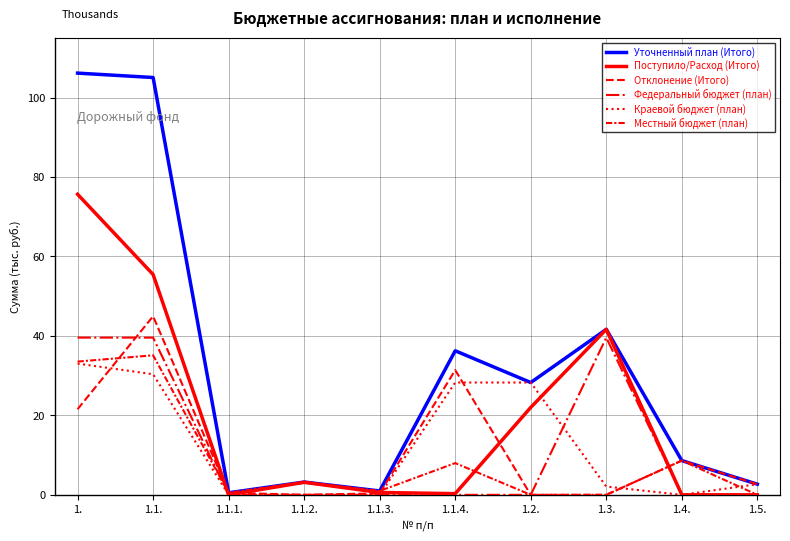

What value does the Отклонение (Итого) series have at 1.?

21550.9